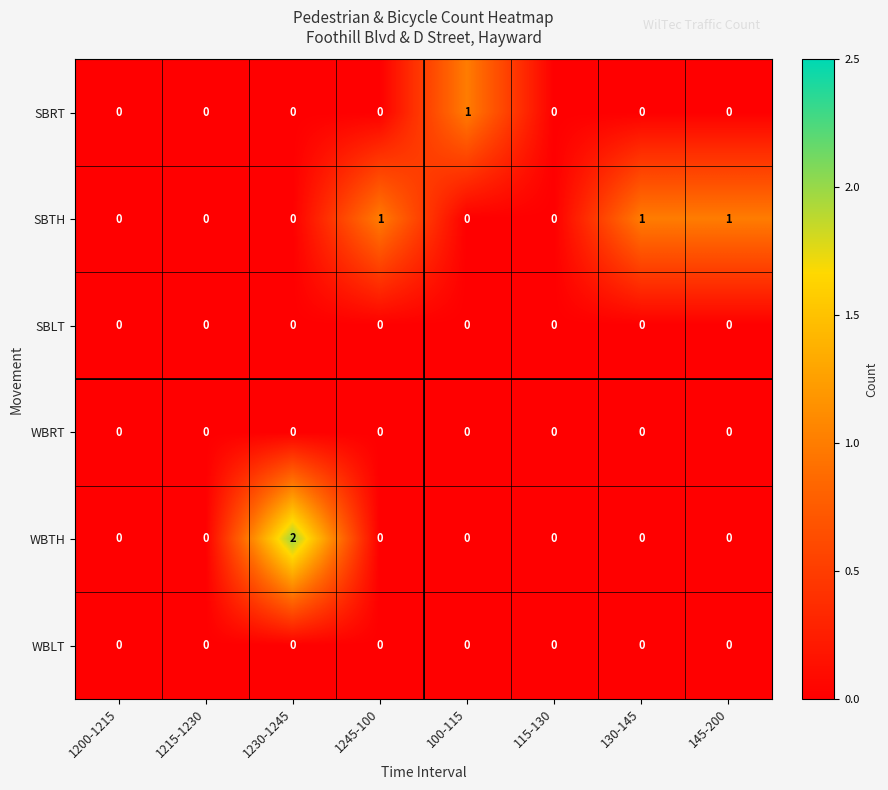

The value of SBLT at 145-200 is 0. True or false?

True